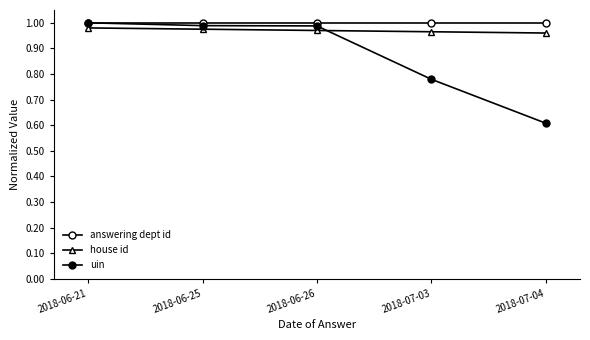

At how many categories does at least one series exceed 0?

5